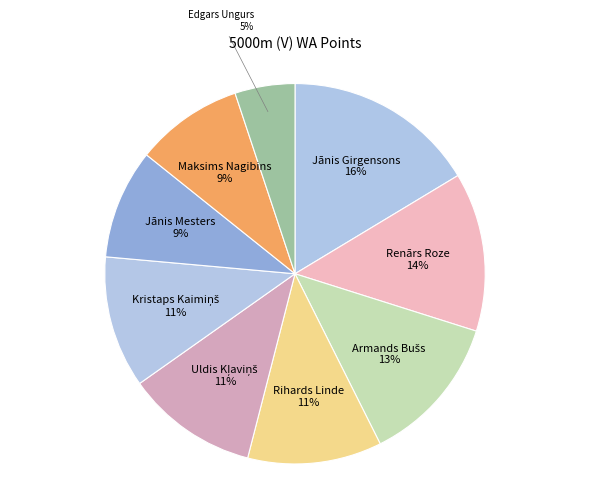

Is it true that Edgars Ungurs is 5% of the pie?

True